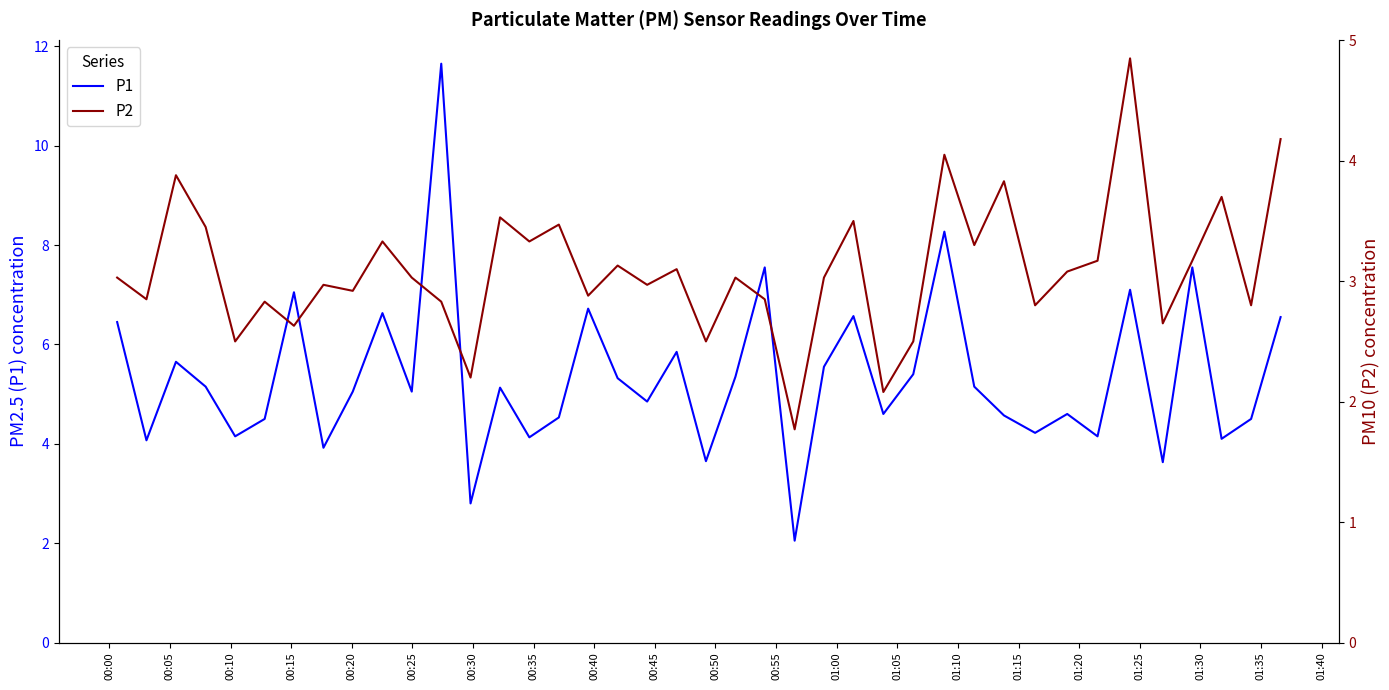

At how many categories does at least one series exceed 3?

38